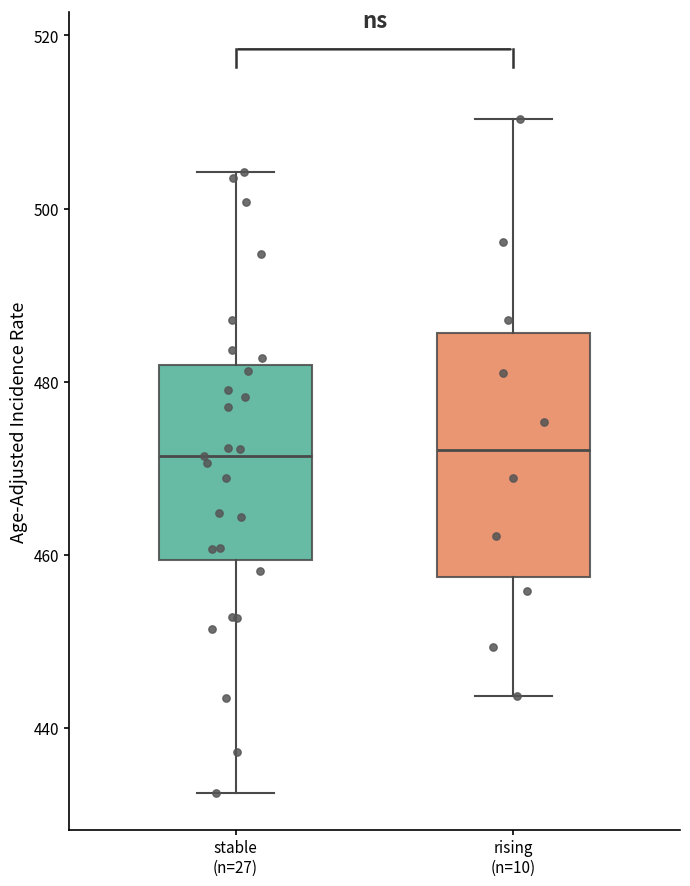

Where is the upper edge of the box for rising (n=10) on the y-axis? The values are not printed on the chart, so give them approximately, as read against the axis.

486